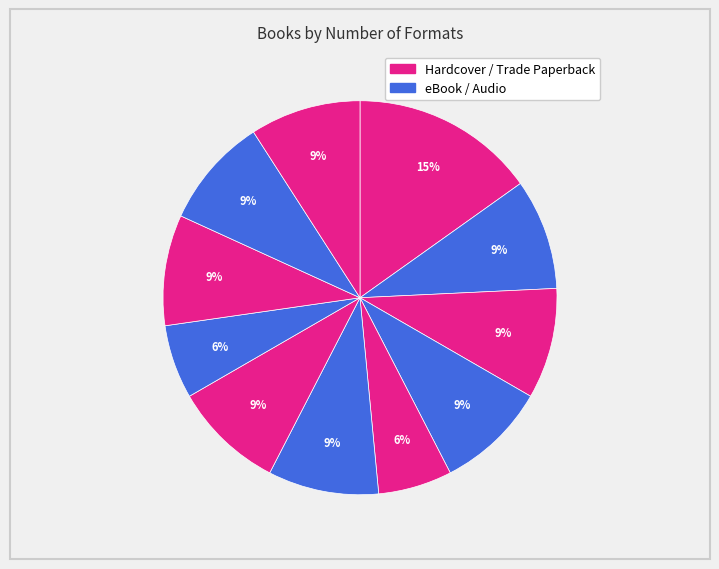

How many slices are in this pie chart?

11